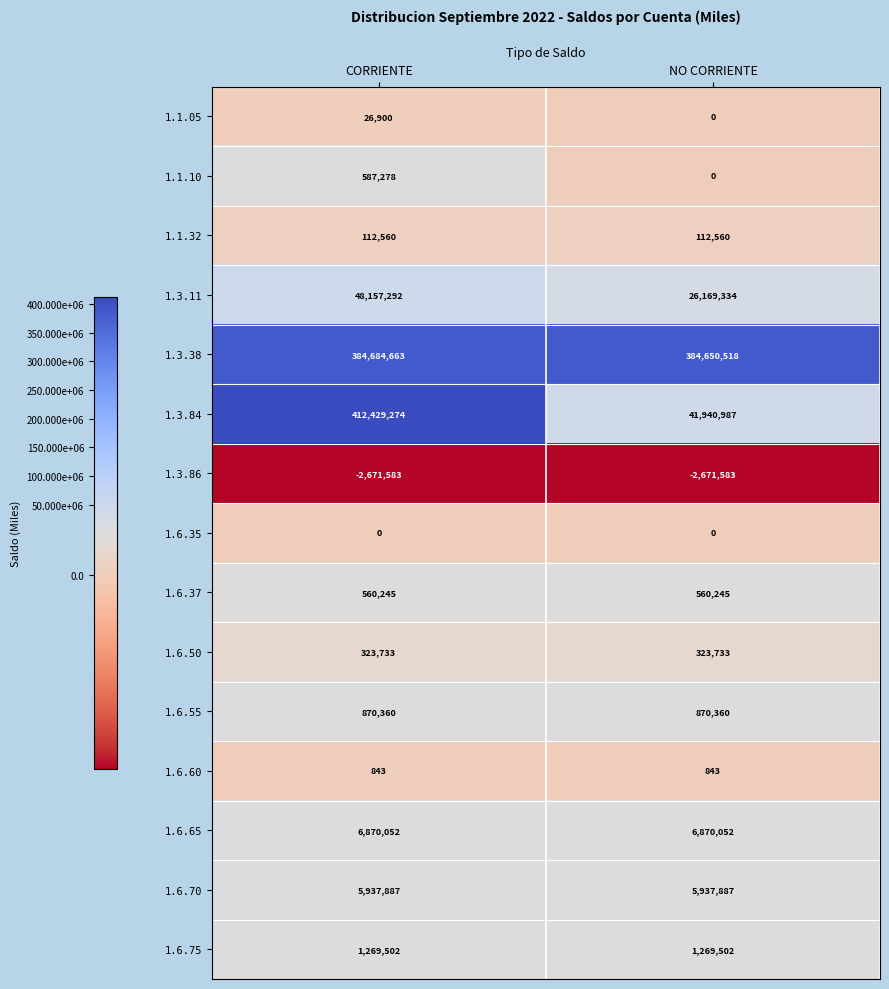

Reading left to right, list all the values displayed in this chart.

1.1.05: CORRIENTE=26900	NO CORRIENTE=0
1.1.10: CORRIENTE=587278	NO CORRIENTE=0
1.1.32: CORRIENTE=112560	NO CORRIENTE=112560
1.3.11: CORRIENTE=48157292	NO CORRIENTE=26169334
1.3.38: CORRIENTE=384684663	NO CORRIENTE=384650518
1.3.84: CORRIENTE=412429274	NO CORRIENTE=41940987
1.3.86: CORRIENTE=-2671583	NO CORRIENTE=-2671583
1.6.35: CORRIENTE=0	NO CORRIENTE=0
1.6.37: CORRIENTE=560245	NO CORRIENTE=560245
1.6.50: CORRIENTE=323733	NO CORRIENTE=323733
1.6.55: CORRIENTE=870360	NO CORRIENTE=870360
1.6.60: CORRIENTE=843	NO CORRIENTE=843
1.6.65: CORRIENTE=6870052	NO CORRIENTE=6870052
1.6.70: CORRIENTE=5937887	NO CORRIENTE=5937887
1.6.75: CORRIENTE=1269502	NO CORRIENTE=1269502